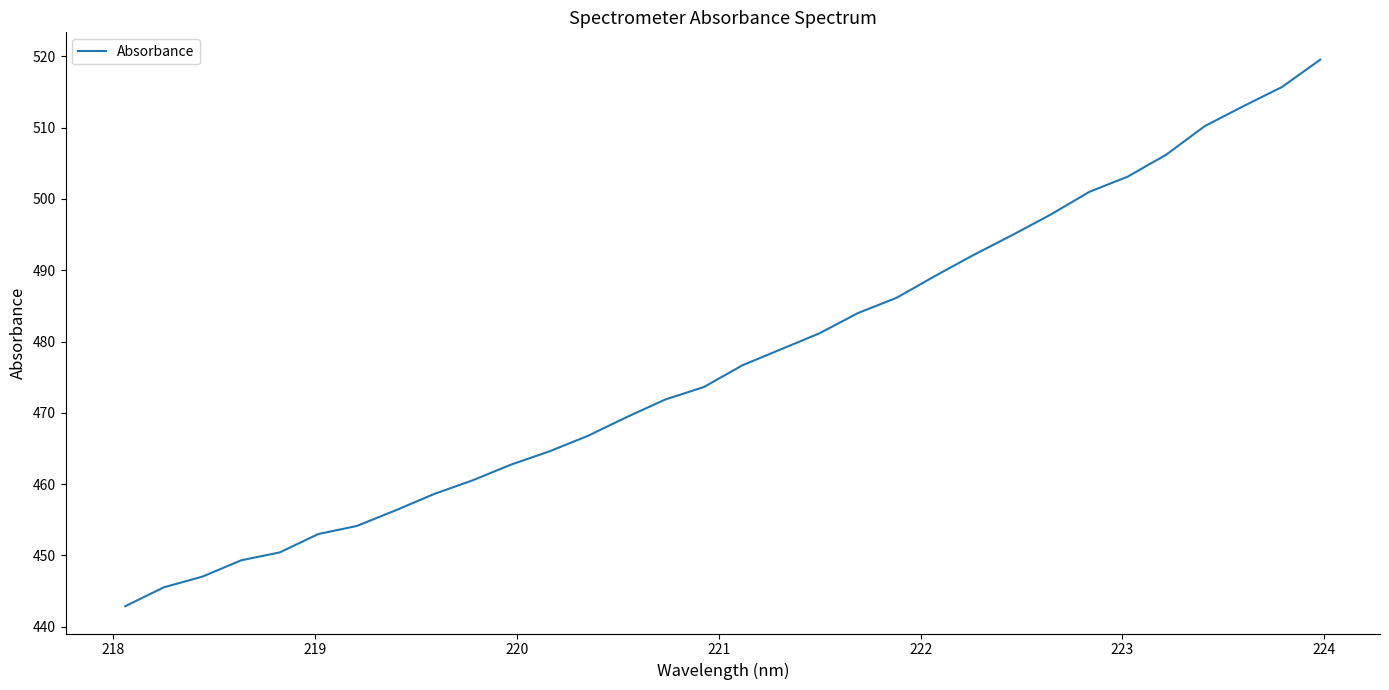

What is the minimum value shown in the chart?

442.9